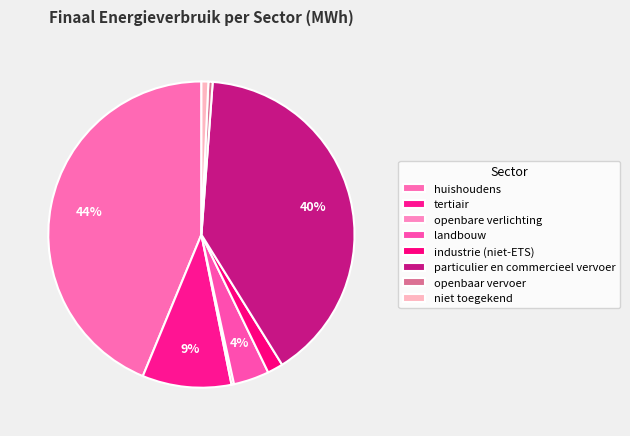

Which category has the smallest portion of the pie?

openbare verlichting